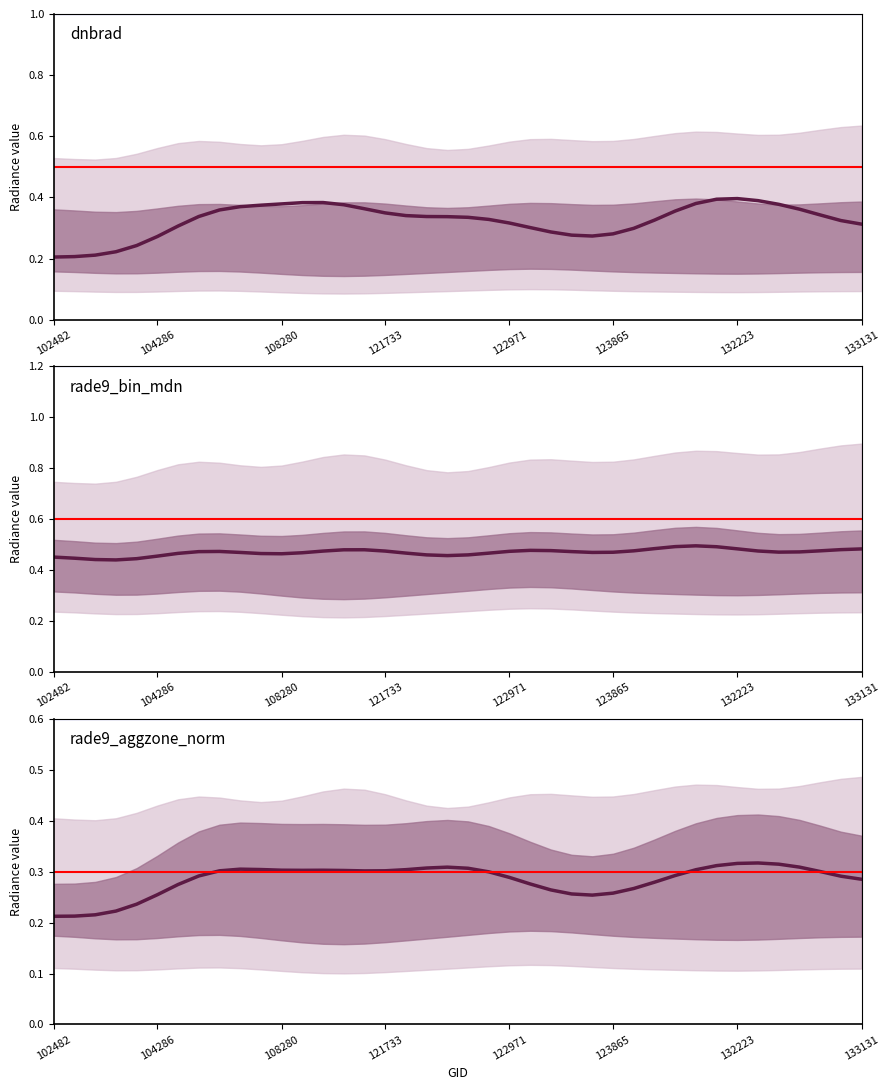

In rade9_bin_mdn, how many points are lower than both neighbors (excluding endpoints)?

8